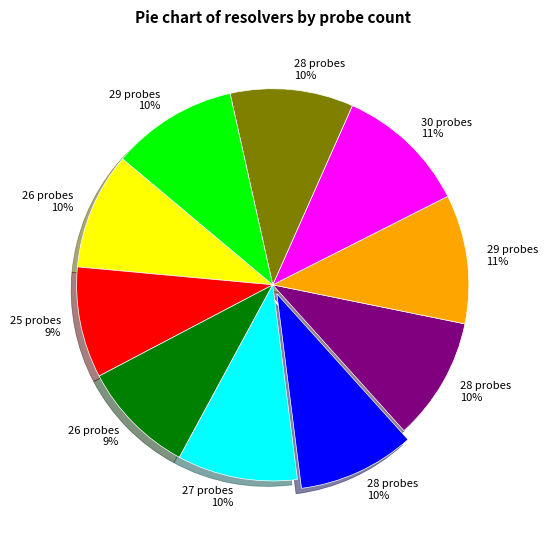

Is there a majority slice in this chart?

No